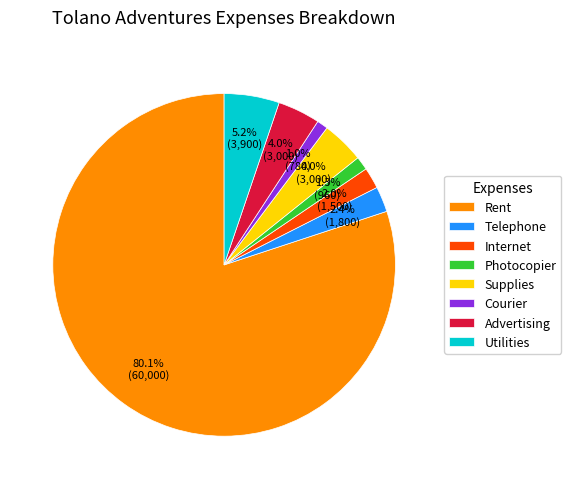

To the nearest percent, what is the difference between the largest and smallest slice percentages?

79%